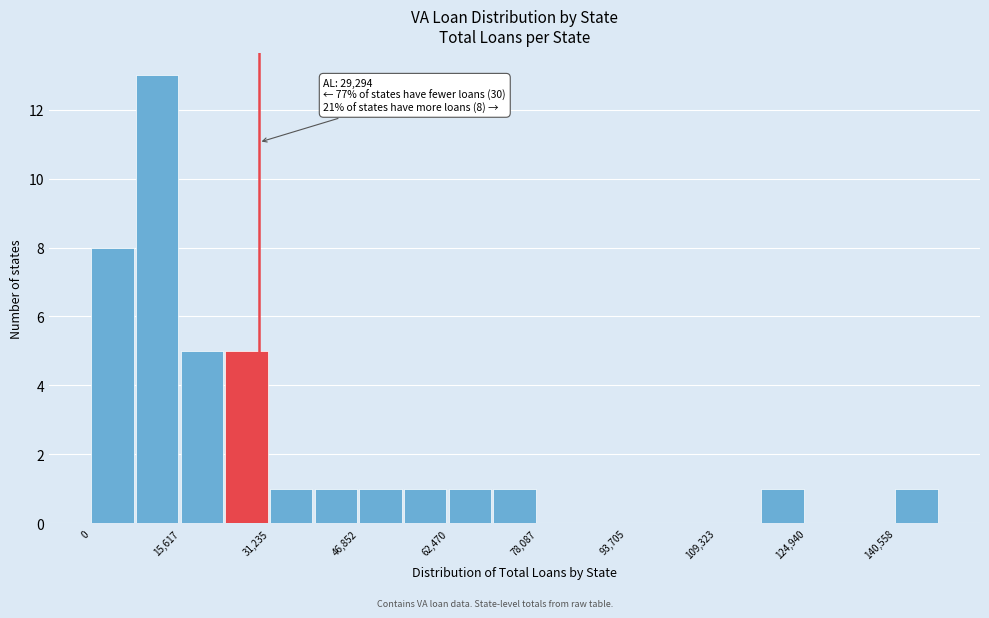

Read against the x-axis, roughly where is the centre of the tallest bar?

12000